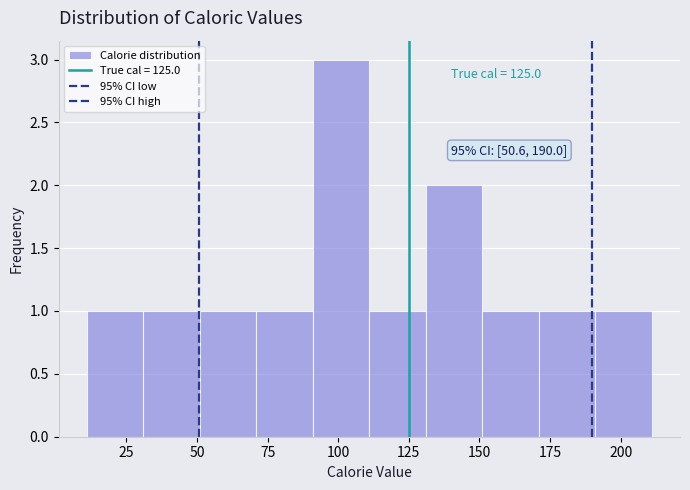

Over which range of the x-axis is the bar tallest?

91 to 111